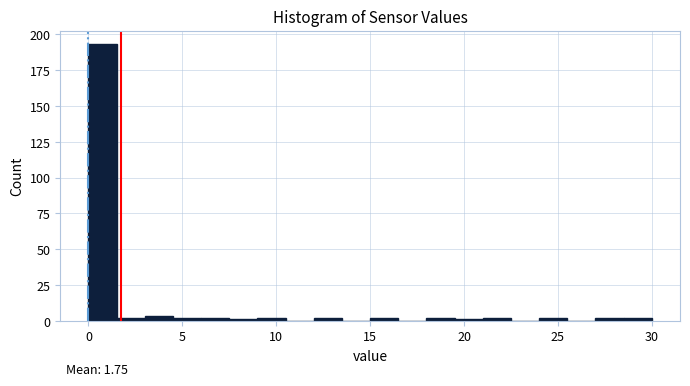

Around what value on the x-axis is the tallest bar? Give the approximate position of its centre, as read against the axis.

1.0